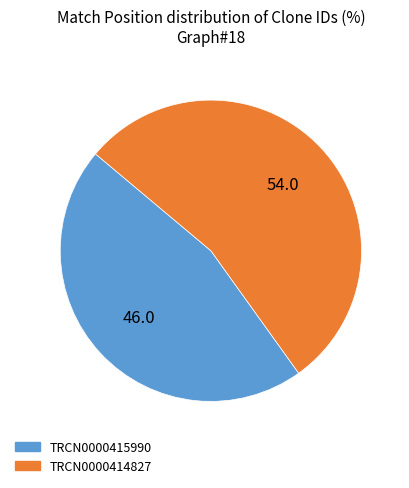

Which slice is the smallest?

TRCN0000415990